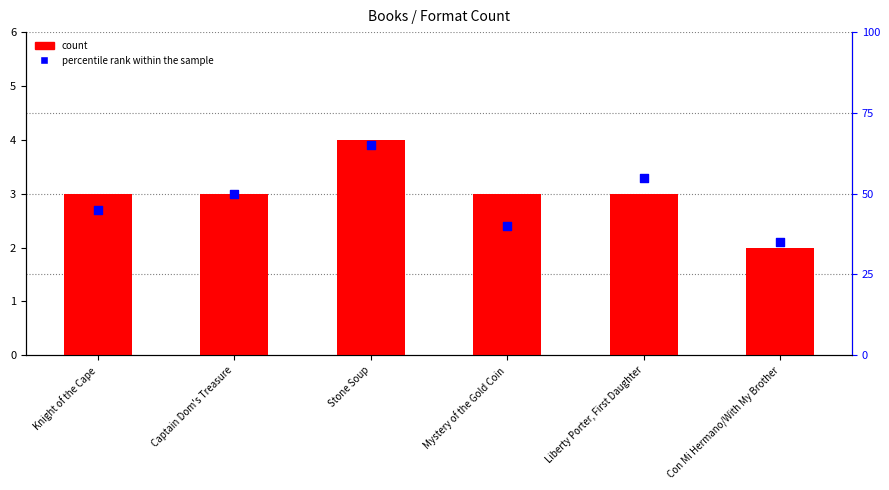

Is the value of count at Liberty Porter, First Daughter greater than the value of percentile rank within the sample at Con Mi Hermano/With My Brother?

No